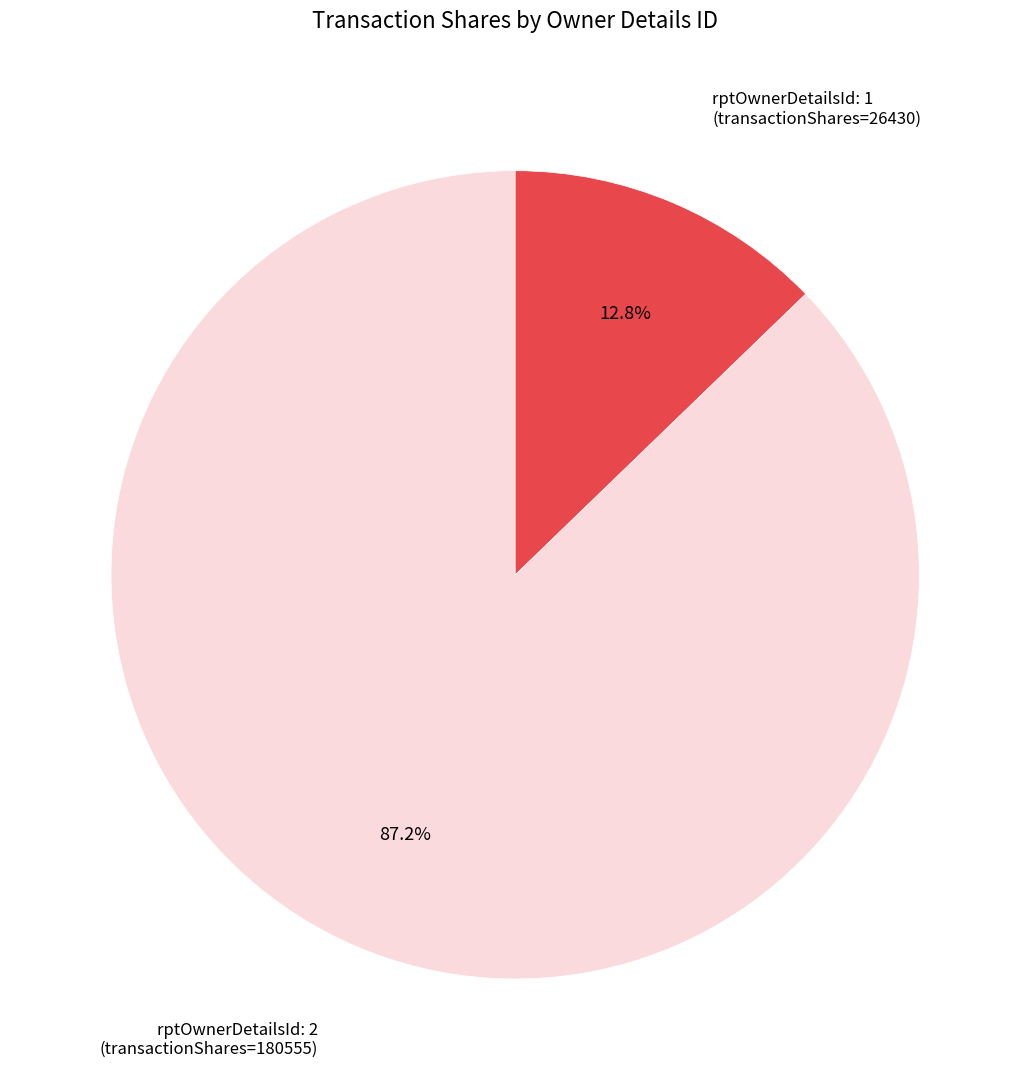

Is there a majority slice in this chart?

Yes